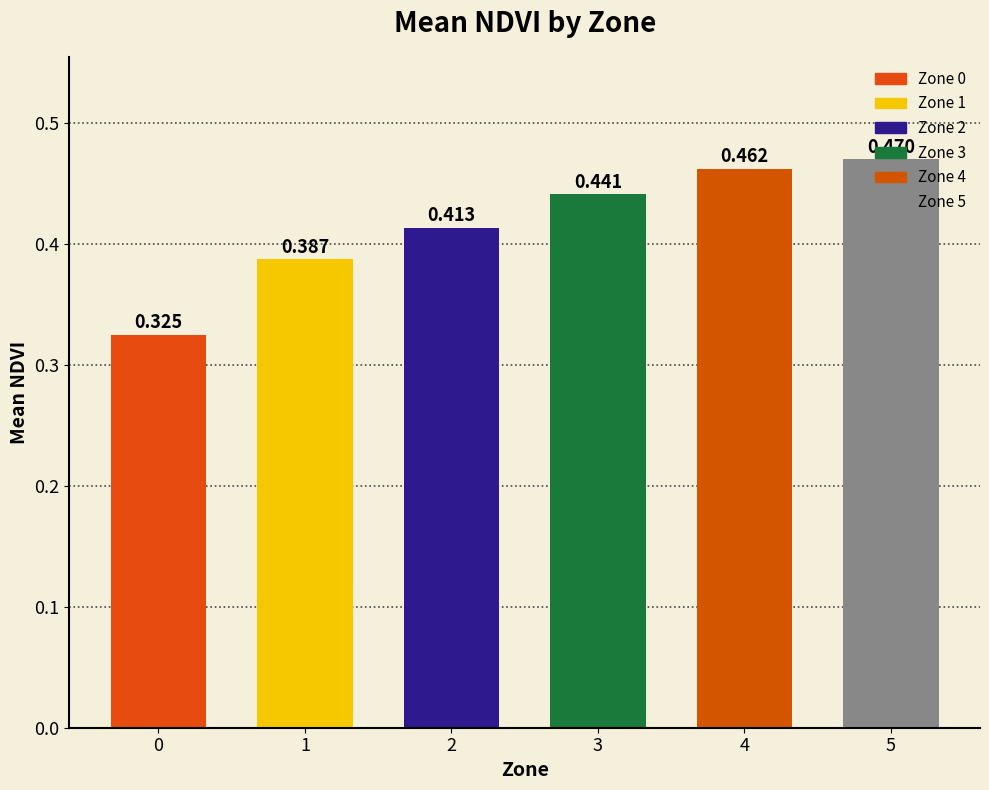

Which has a higher value, 3 or 2?

3